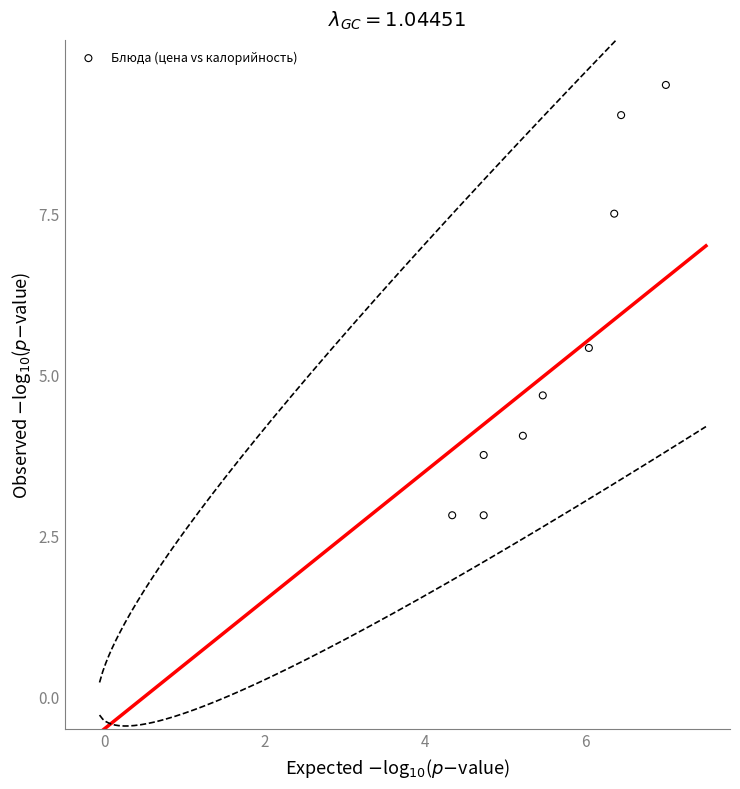

What Y value in the scatter plot is closest to 6?

5.4